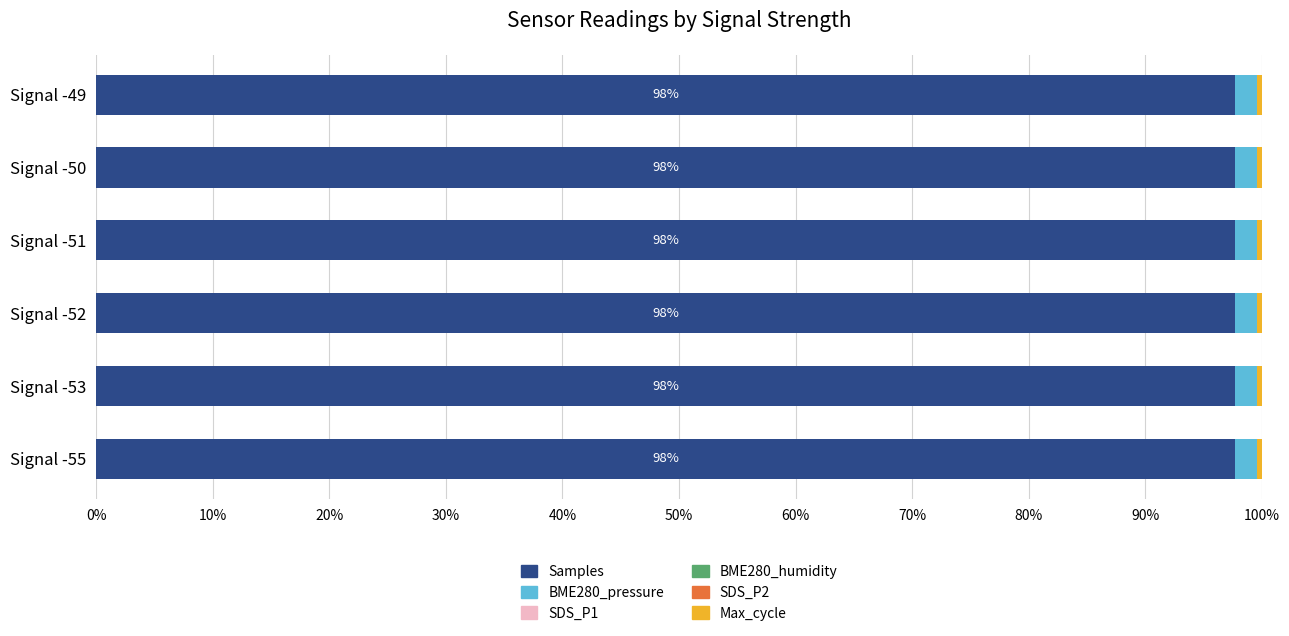

The value of Samples at Signal -51 is 97.7. True or false?

True